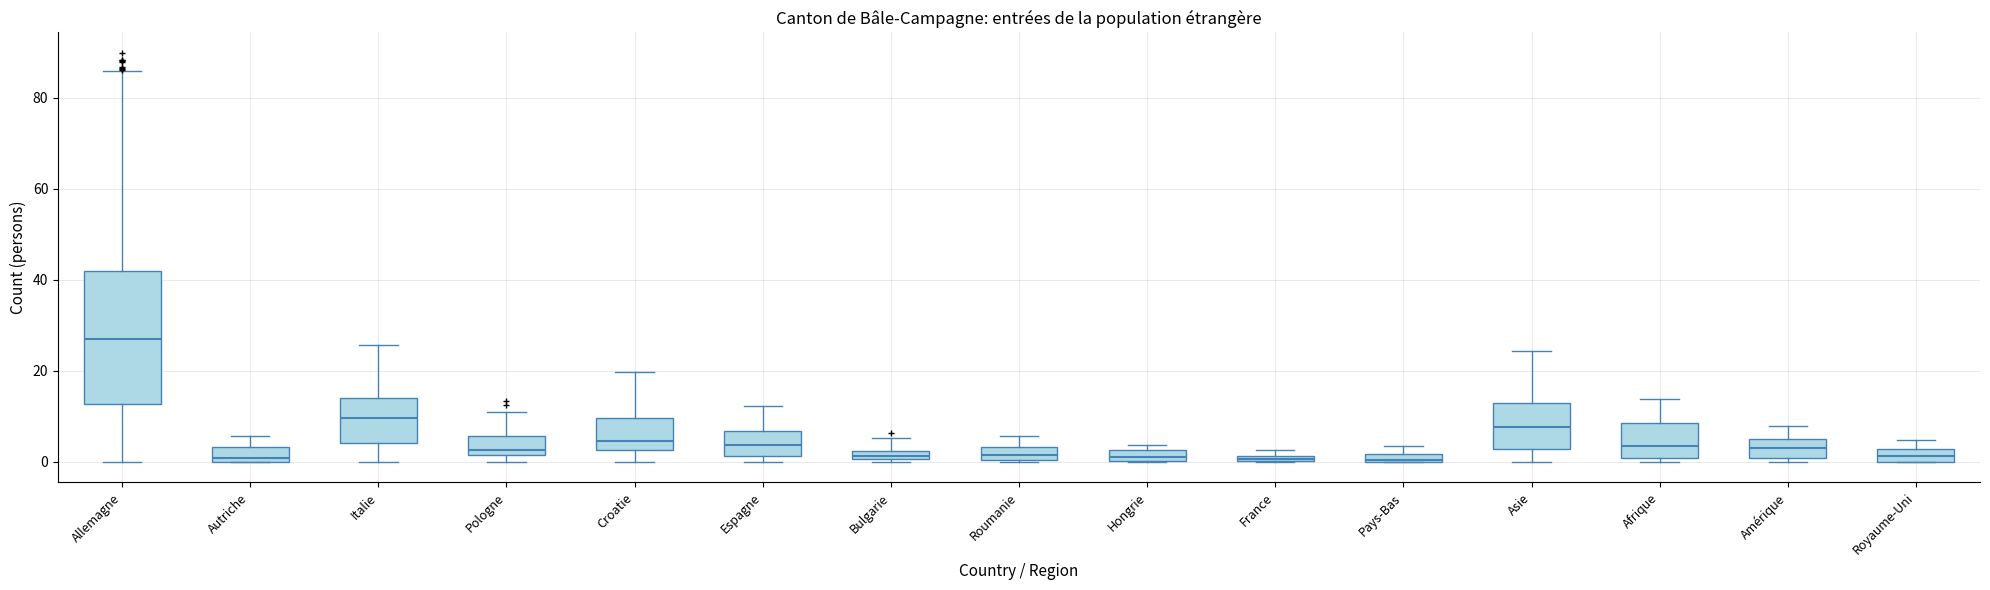

Which box's median line is the highest?

Allemagne